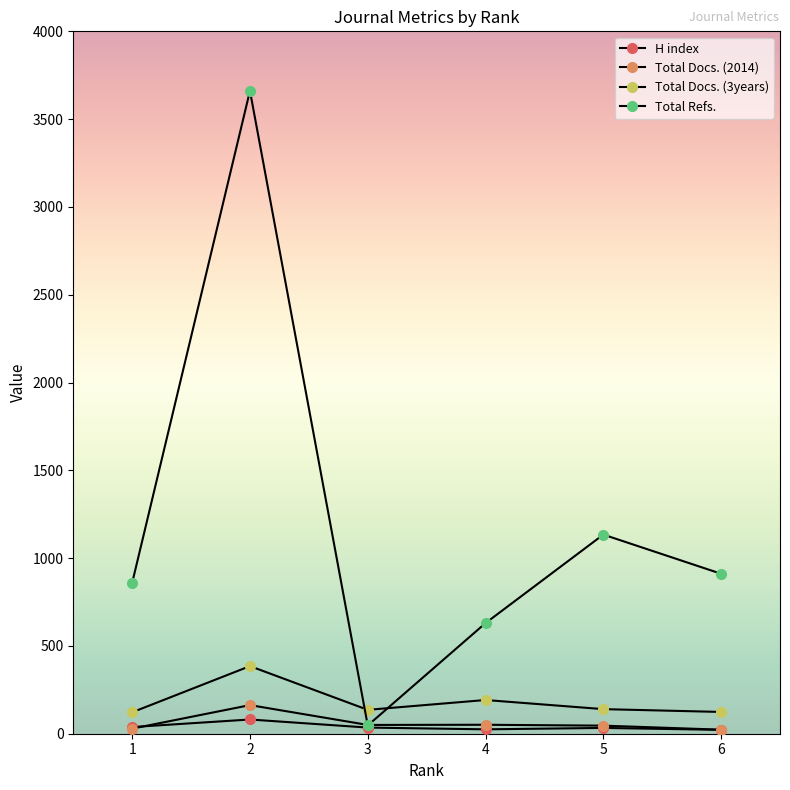

Where is Total Docs. (3years) nearest to the value 253?

4